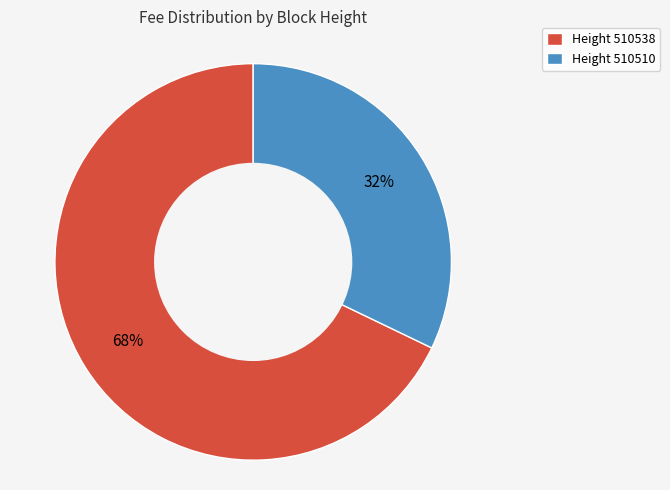

What is the largest slice in the pie chart?

Height 510538